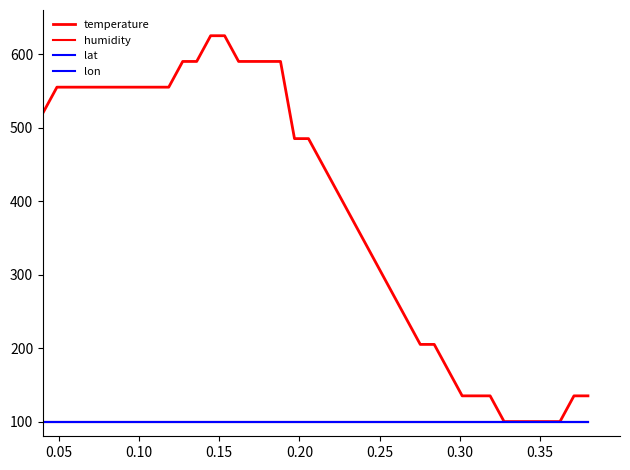

Does the chart have visible grid lines?

No